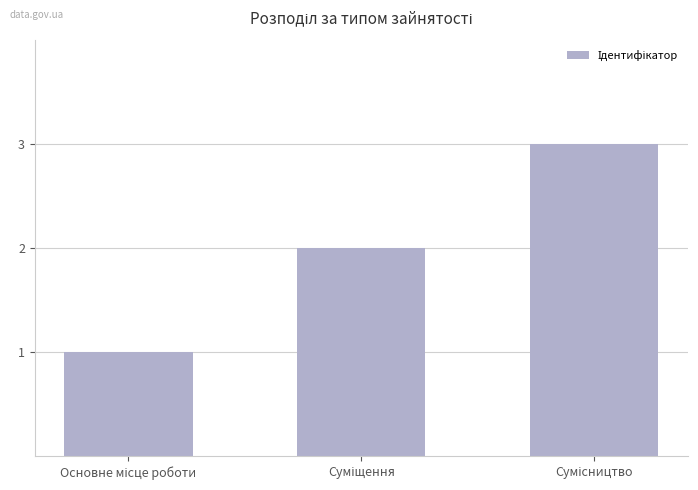

What is the sum of all values?

6